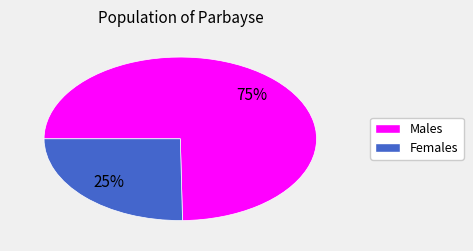

Does any single category account for the majority?

Yes